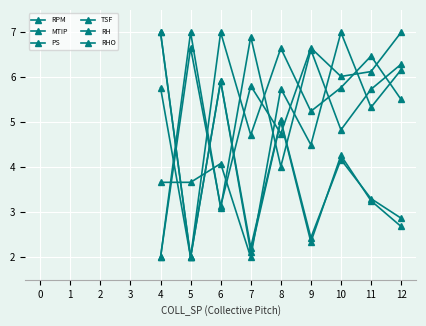

How many values in the RHO series are below 3?

4